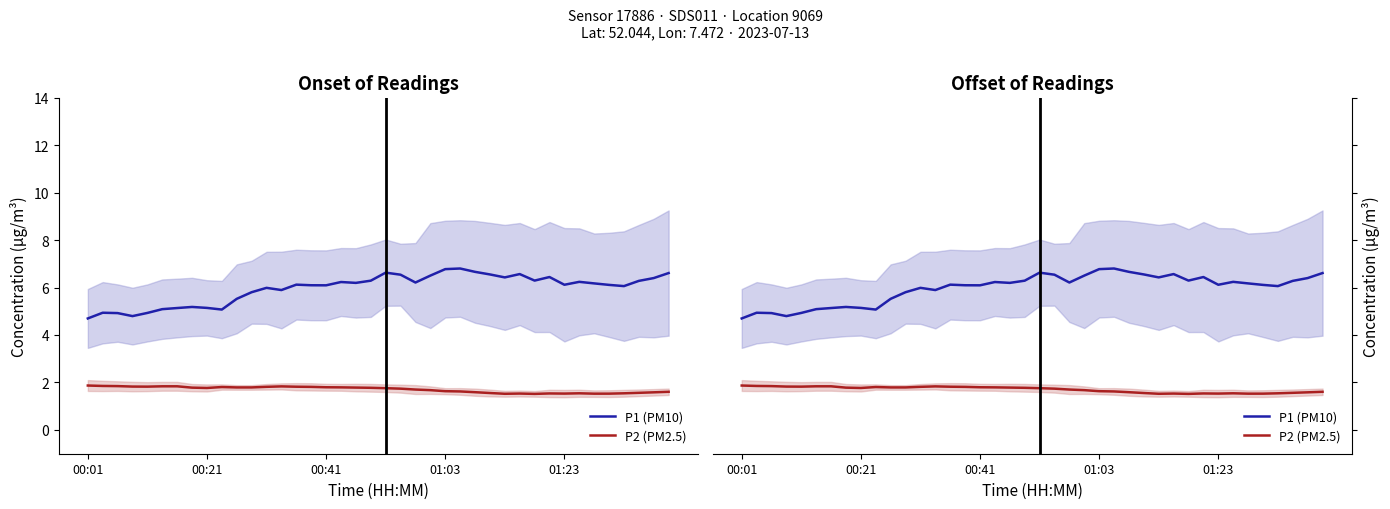

The value of P1 (PM10) at 20 is 2.7. True or false?

False